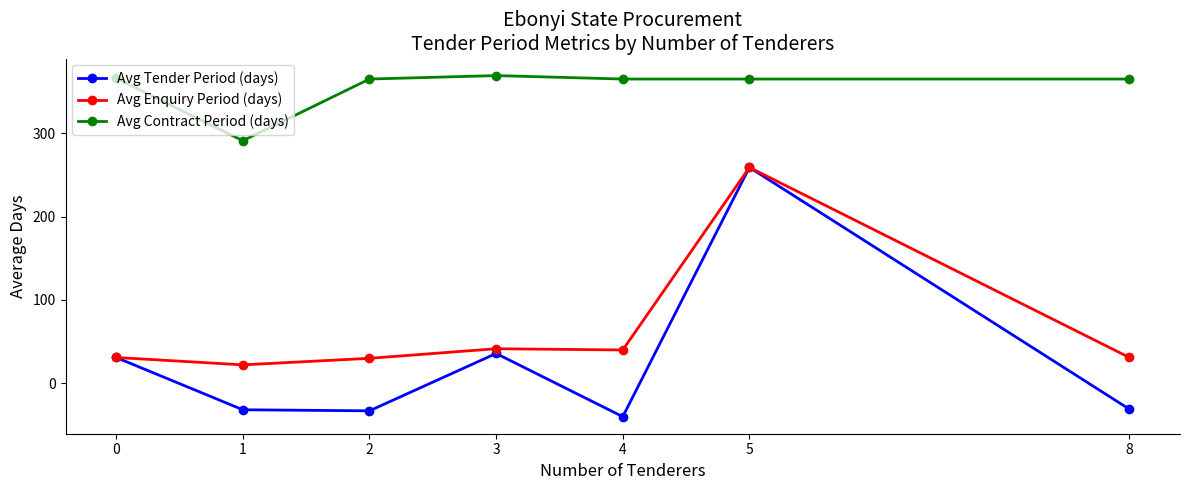

The value of Avg Enquiry Period (days) at 1 is 22.1. True or false?

True